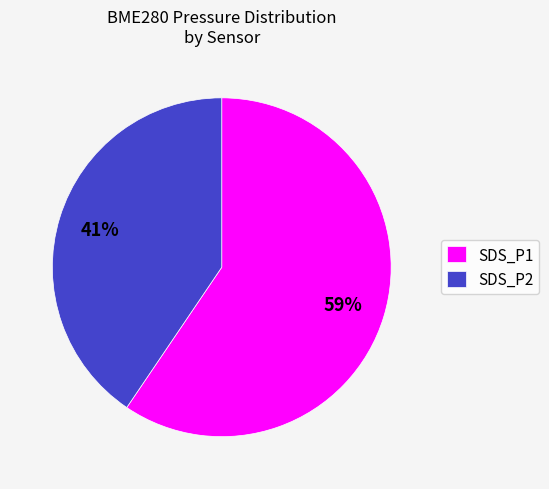

How many slices are in this pie chart?

2